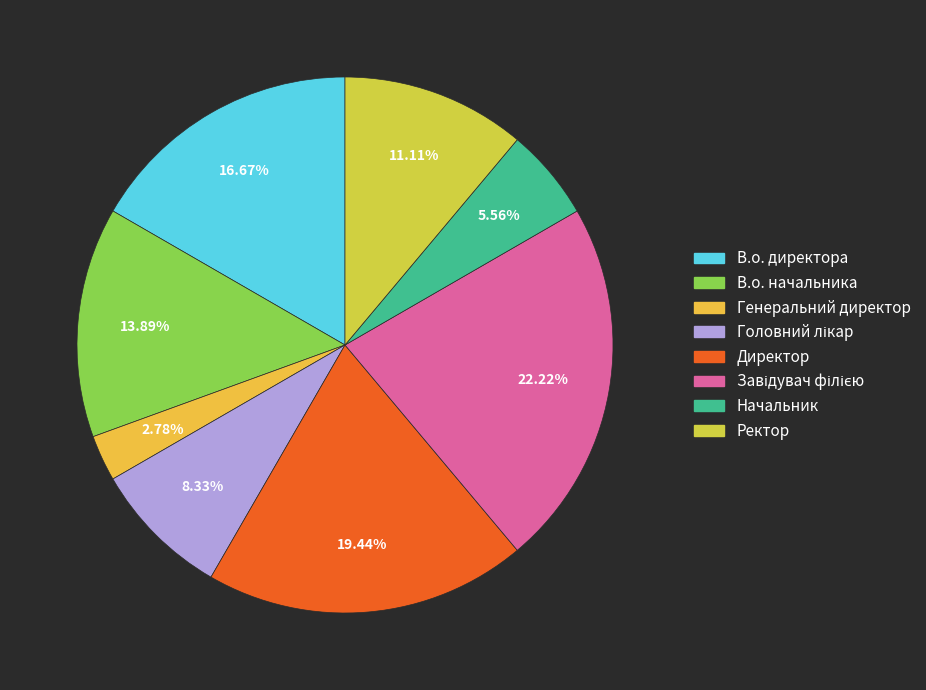

To the nearest percent, what percentage of the pie is В.о. начальника?

14%